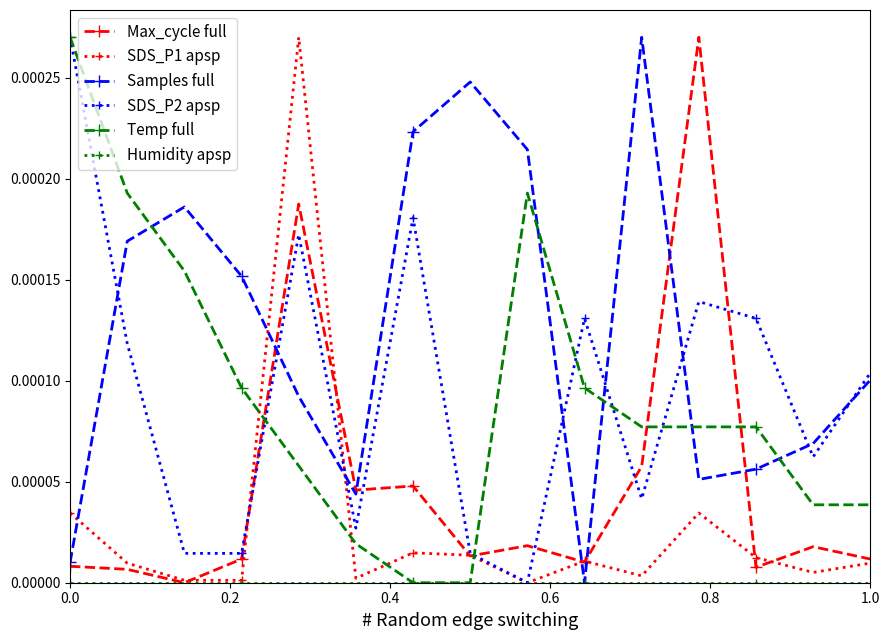

True or false: SDS_P1 apsp and Temp full intersect in this chart.

True